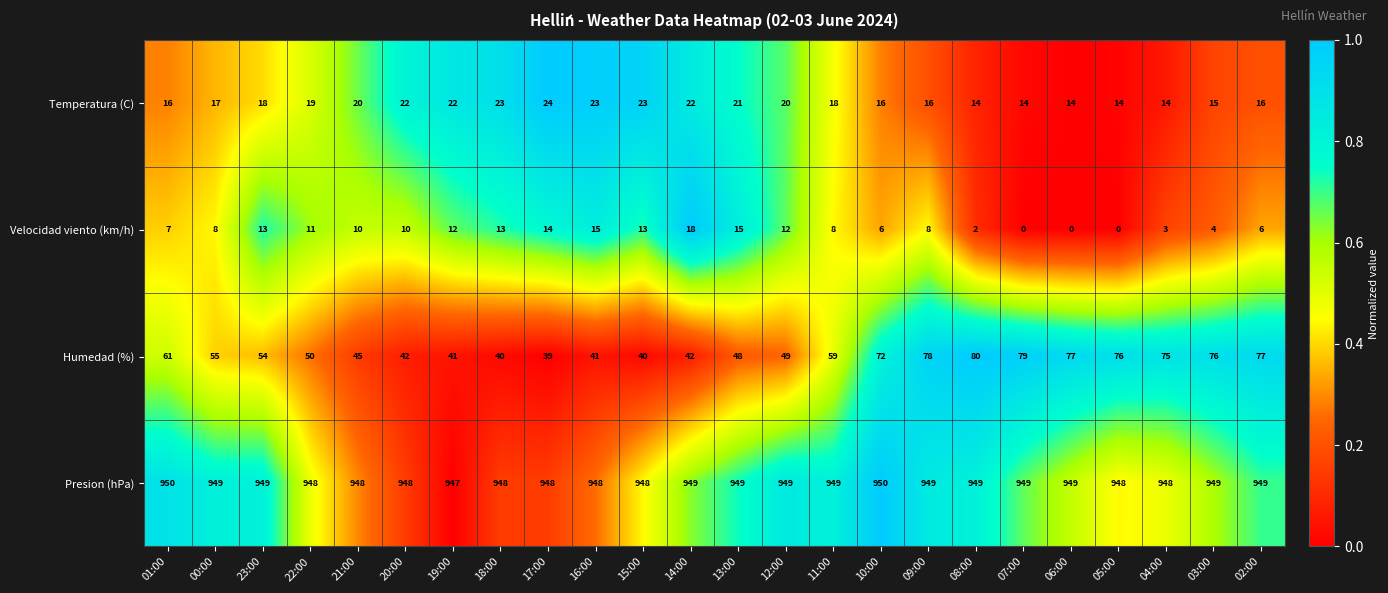

How many distinct data groups are displayed?

4